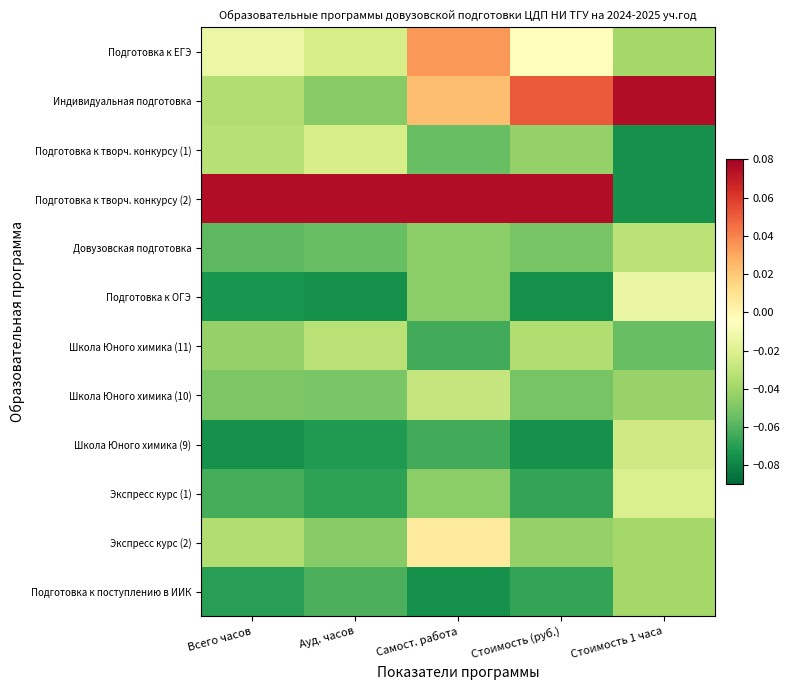

Which series has the widest spread of values?

Подготовка к творч. конкурсу (2)